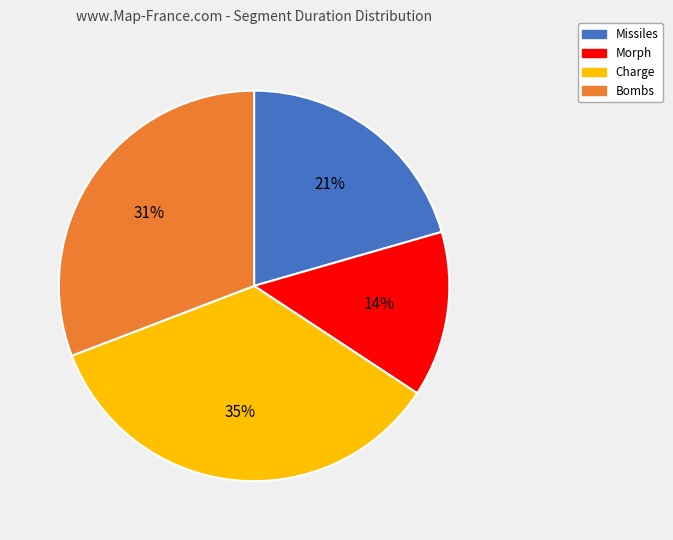

How many segments does this pie chart have?

4